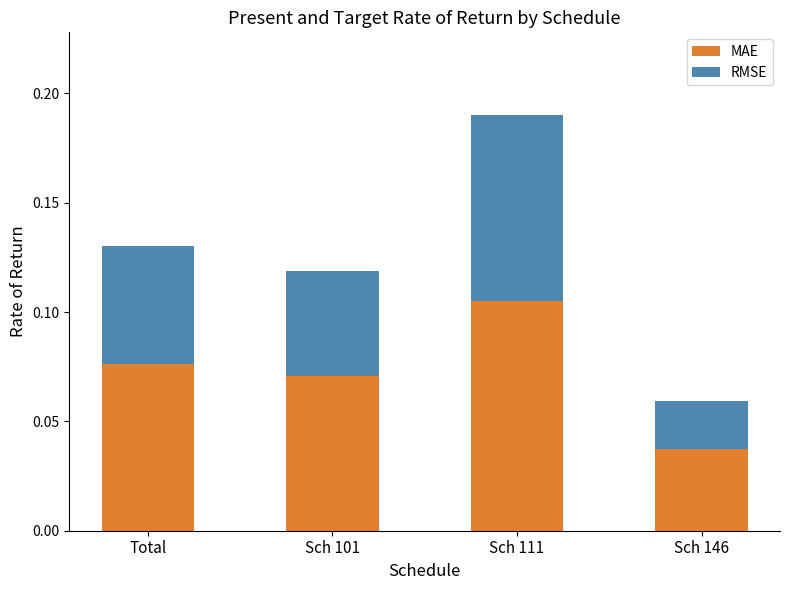

Where is MAE nearest to the value 0?

Sch 146